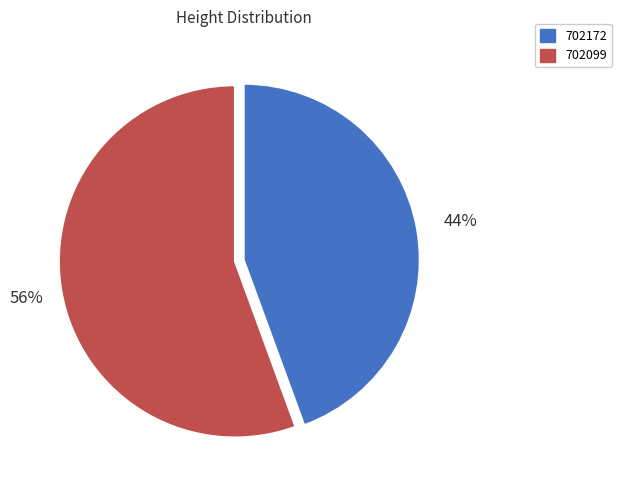

To the nearest percent, what is the average slice percentage?

50%